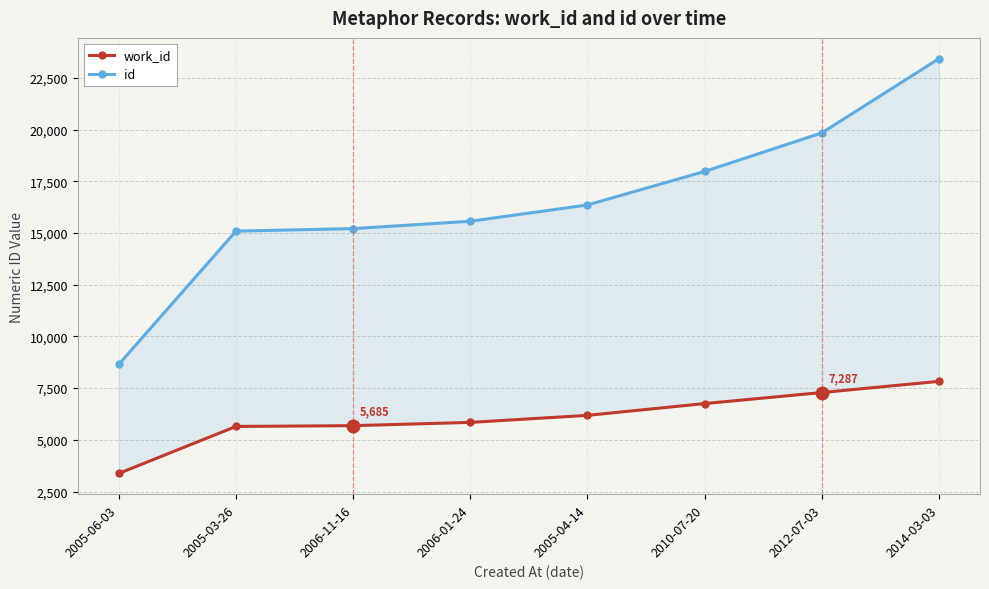

What is the spread (max minus min) of values at 2005-06-03?

5276